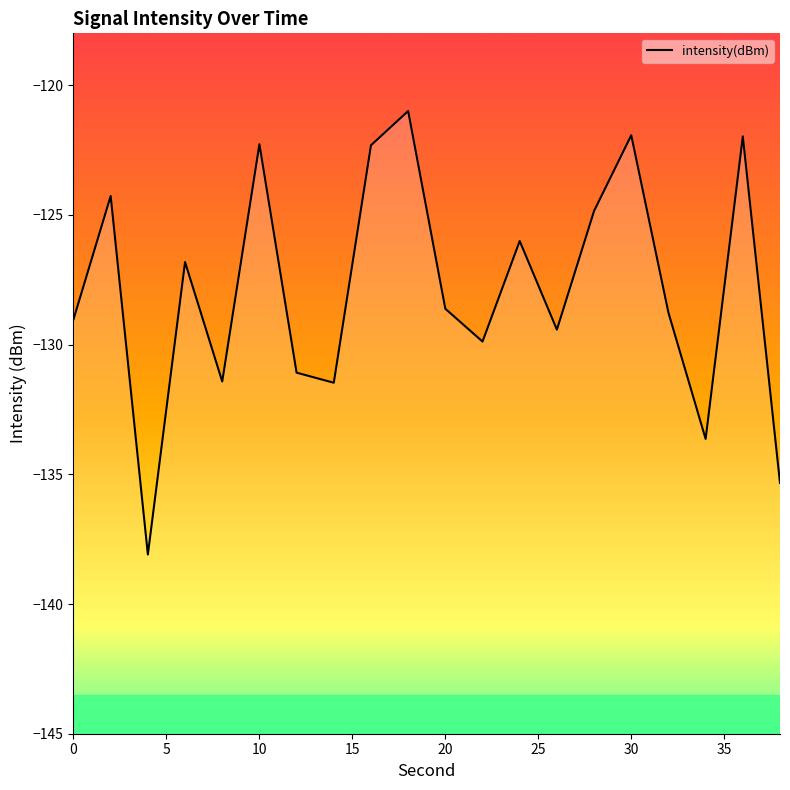

What is the difference between the maximum and minimum values?

17.1